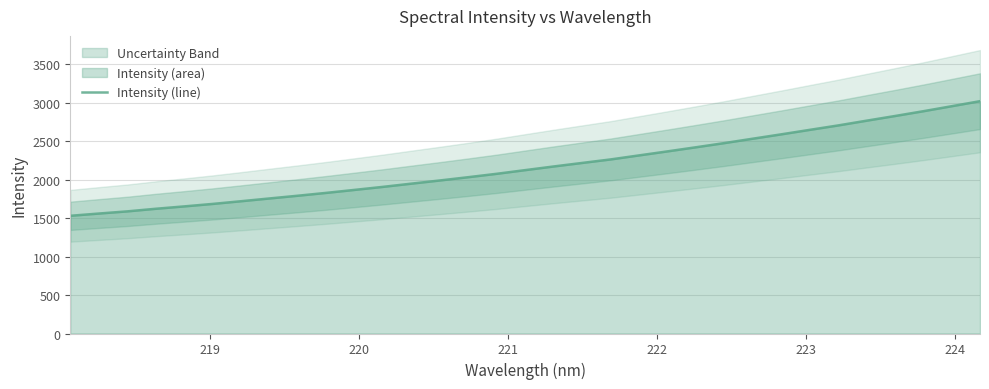

What is the lowest value of the Intensity (line) series?

1529.3